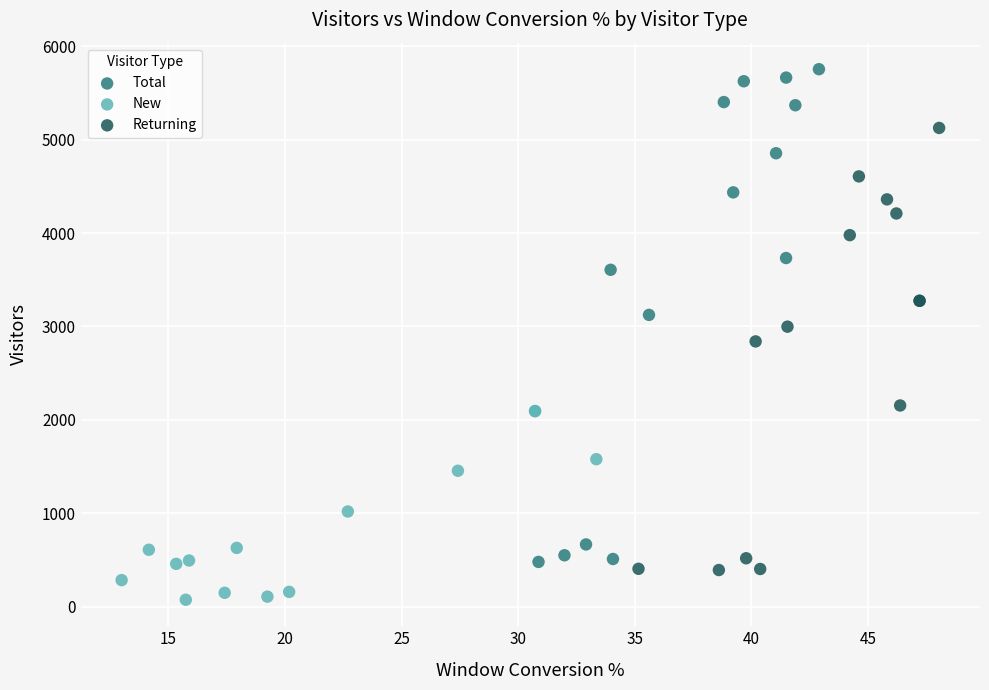

Which series reaches the maximum Y coordinate?

Total